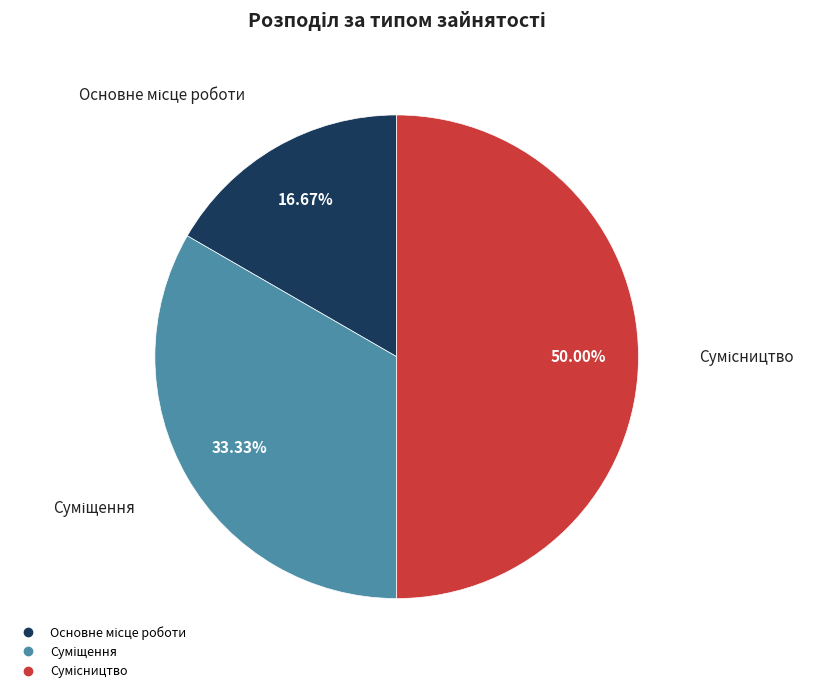

How many segments does this pie chart have?

3